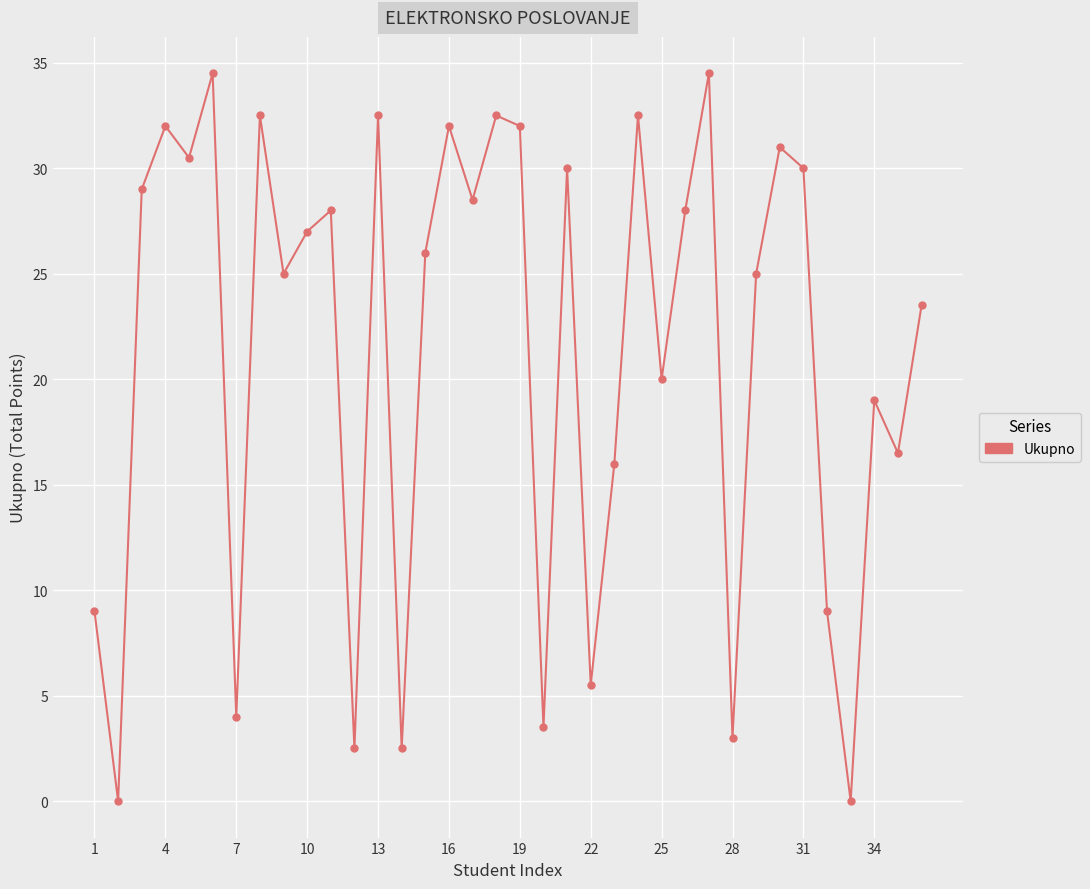

How many interior local peaks (higher than both neighbors) does the data have?

12